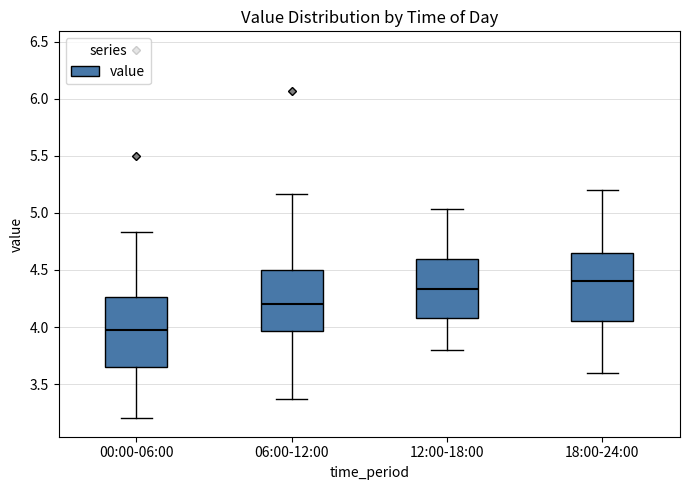

Where is the lower edge of the box for 06:00-12:00 on the y-axis? The values are not printed on the chart, so give them approximately, as read against the axis.

3.95